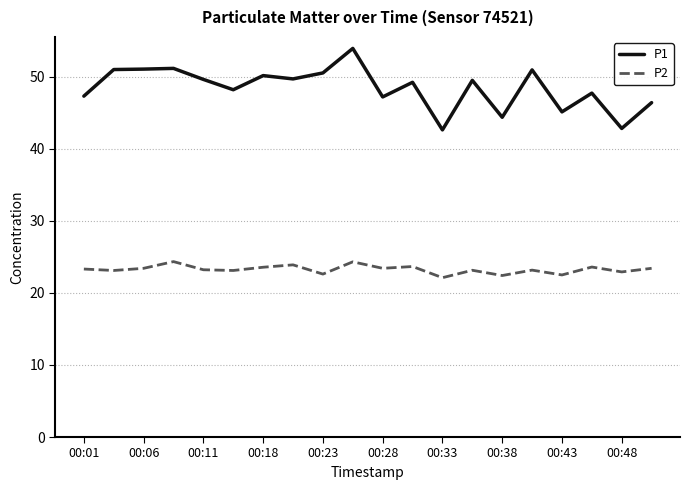

True or false: P2 and P1 cross at least once.

False